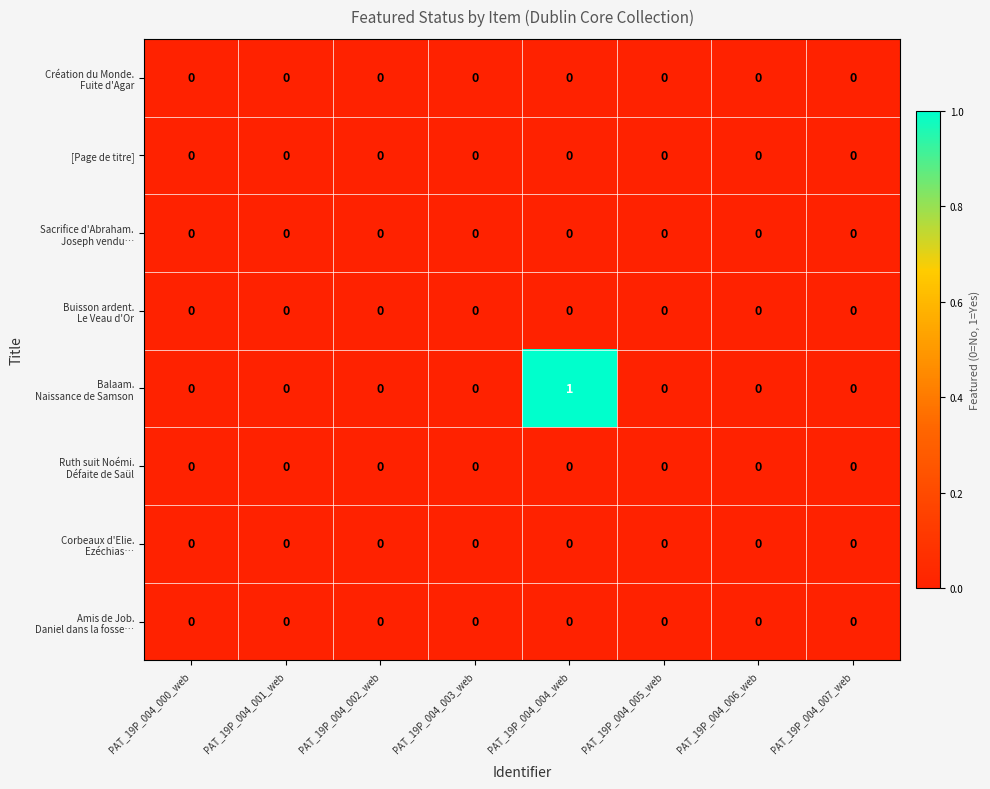

At which category is the sum across all series the highest?

PAT_19P_004_004_web